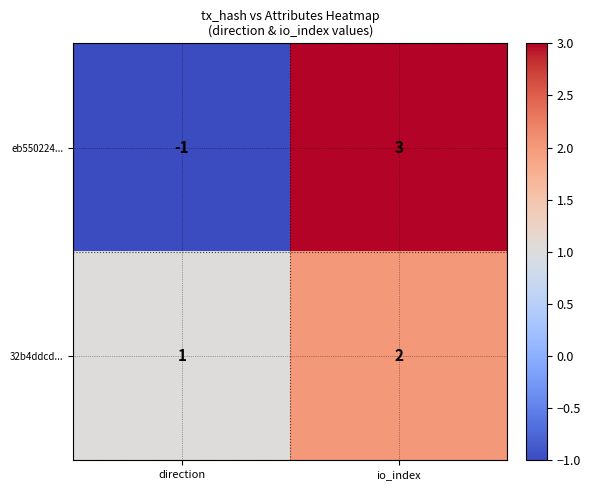

What is the sum of all 32b4ddcd... values?

3